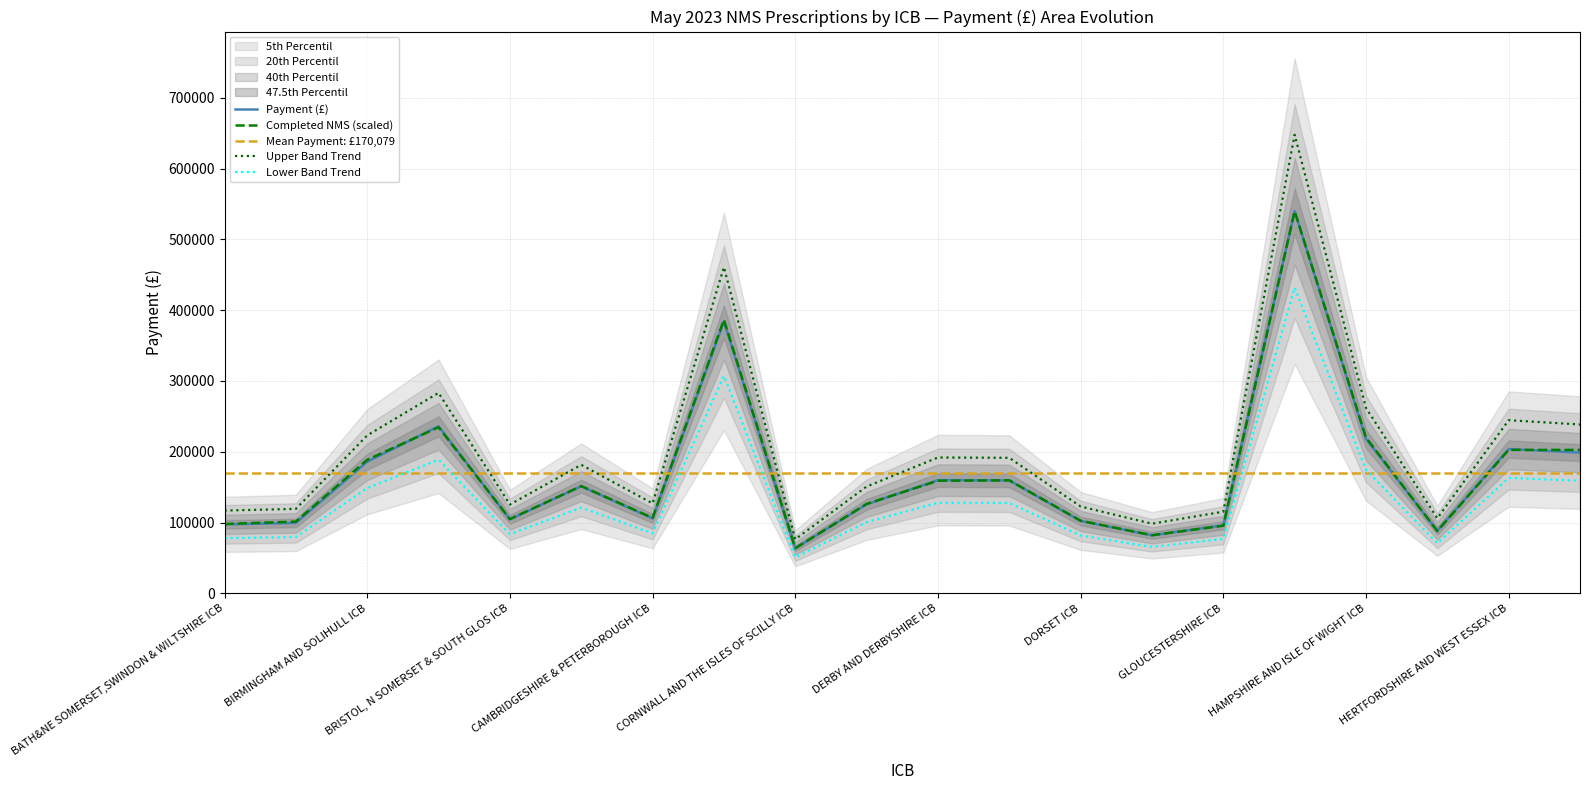

Rank the categories by Payment (£) value from lowest to highest.

CORNWALL AND THE ISLES OF SCILLY ICB, FRIMLEY ICB, HEREFORDSHIRE AND WORCESTERSHIRE ICB, GLOUCESTERSHIRE ICB, BATH&NE SOMERSET,SWINDON & WILTSHIRE ICB, BEDFORDSHIRE, LUTON & MILTON KEYNES ICB, DORSET ICB, BRISTOL, N SOMERSET & SOUTH GLOS ICB, CAMBRIDGESHIRE & PETERBOROUGH ICB, COVENTRY AND WARWICKSHIRE ICB, BUCKS, OXFORDSHIRE & BERKSHIRE WEST ICB, DEVON ICB, DERBY AND DERBYSHIRE ICB, BIRMINGHAM AND SOLIHULL ICB, HUMBER AND NORTH YORKSHIRE ICB, HERTFORDSHIRE AND WEST ESSEX ICB, HAMPSHIRE AND ISLE OF WIGHT ICB, BLACK COUNTRY ICB, CHESHIRE AND MERSEYSIDE ICB, GREATER MANCHESTER ICB